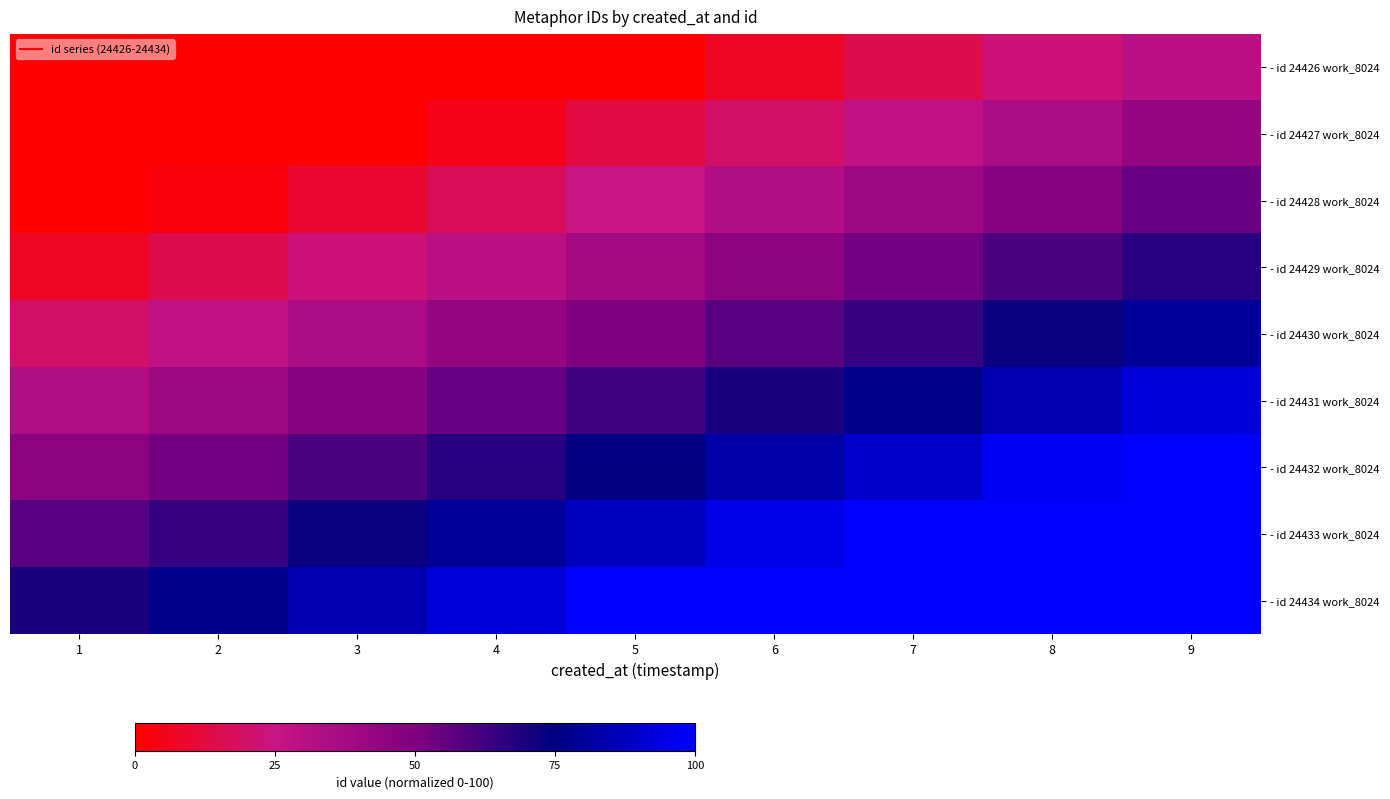

Reading left to right, extract all data points from this chart.

- id 24426 work_8024: 1=0.0	2=0.0	3=0.0	4=0.0	5=0.0	6=7.5	7=15.0	8=22.5	9=30.0
- id 24427 work_8024: 1=0.0	2=0.0	3=0.0	4=5.0	5=12.5	6=20.0	7=27.5	8=35.0	9=42.5
- id 24428 work_8024: 1=0.0	2=2.5	3=10.0	4=17.5	5=25.0	6=32.5	7=40.0	8=47.5	9=55.0
- id 24429 work_8024: 1=7.5	2=15.0	3=22.5	4=30.0	5=37.5	6=45.0	7=52.5	8=60.0	9=67.5
- id 24430 work_8024: 1=20.0	2=27.5	3=35.0	4=42.5	5=50.0	6=57.5	7=65.0	8=72.5	9=80.0
- id 24431 work_8024: 1=32.5	2=40.0	3=47.5	4=55.0	5=62.5	6=70.0	7=77.5	8=85.0	9=92.5
- id 24432 work_8024: 1=45.0	2=52.5	3=60.0	4=67.5	5=75.0	6=82.5	7=90.0	8=97.5	9=100.0
- id 24433 work_8024: 1=57.5	2=65.0	3=72.5	4=80.0	5=87.5	6=95.0	7=100.0	8=100.0	9=100.0
- id 24434 work_8024: 1=70.0	2=77.5	3=85.0	4=92.5	5=100.0	6=100.0	7=100.0	8=100.0	9=100.0